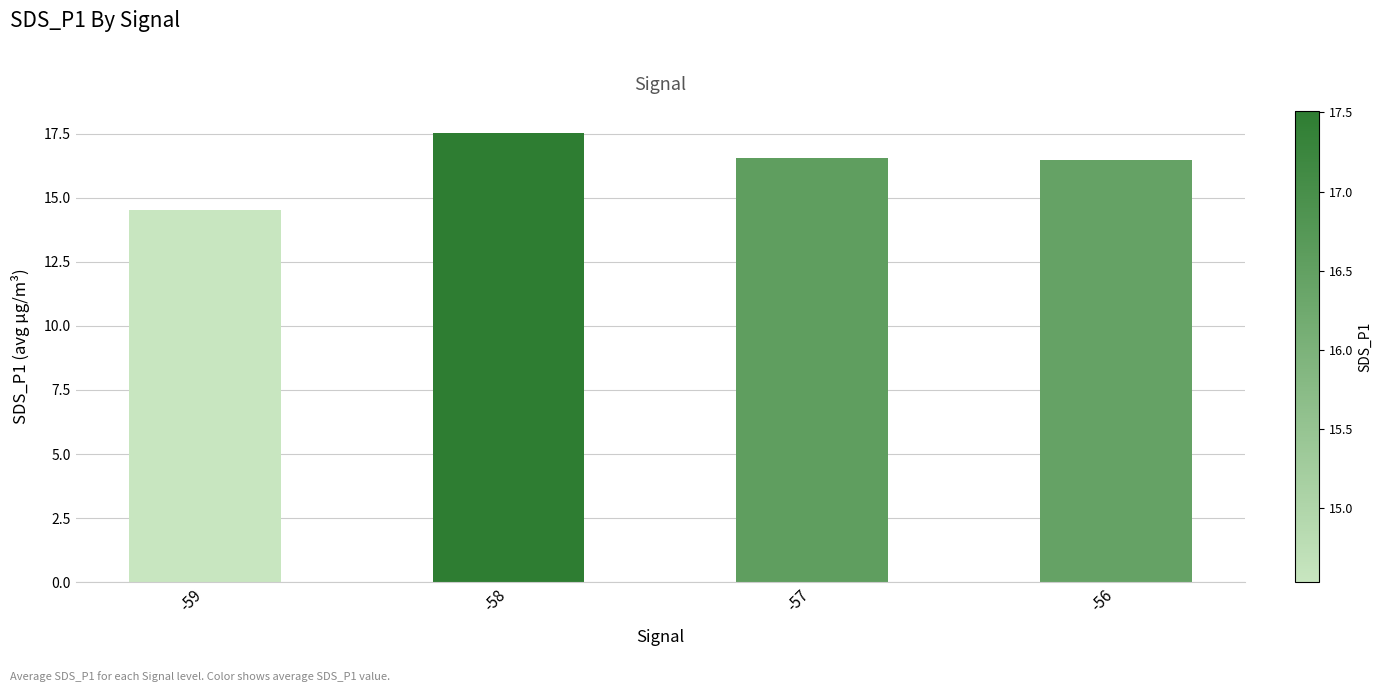

Where does the data first go above 16?

-58